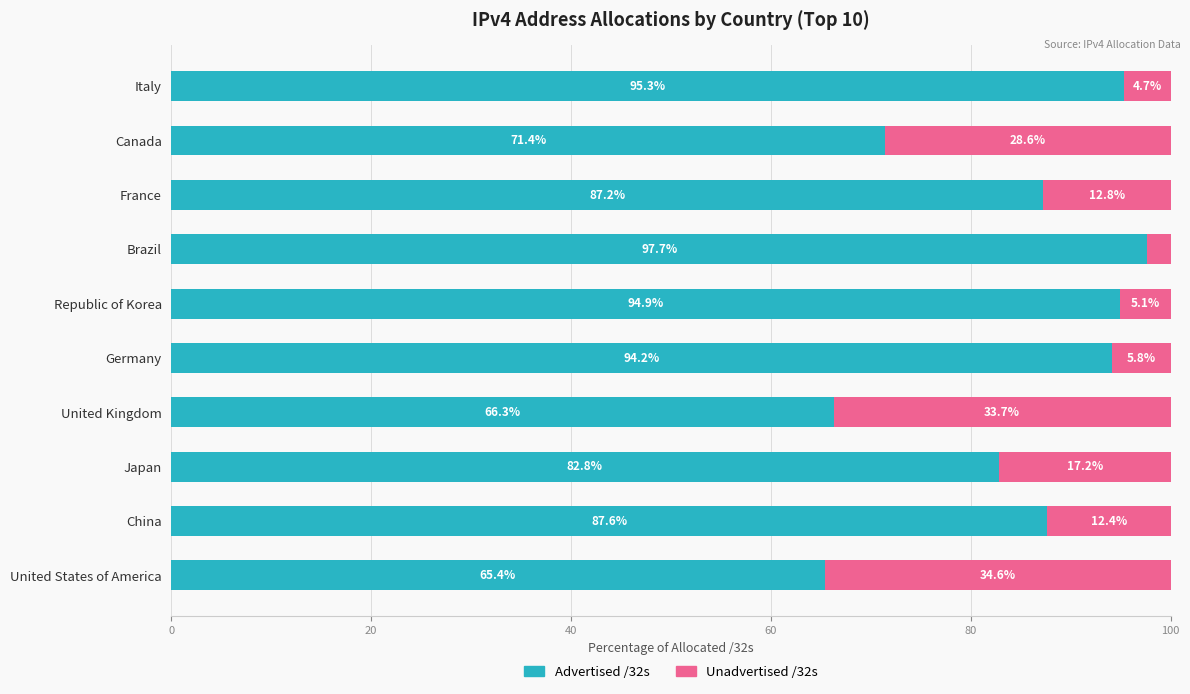

What is the total value across all series at Germany?

100.0